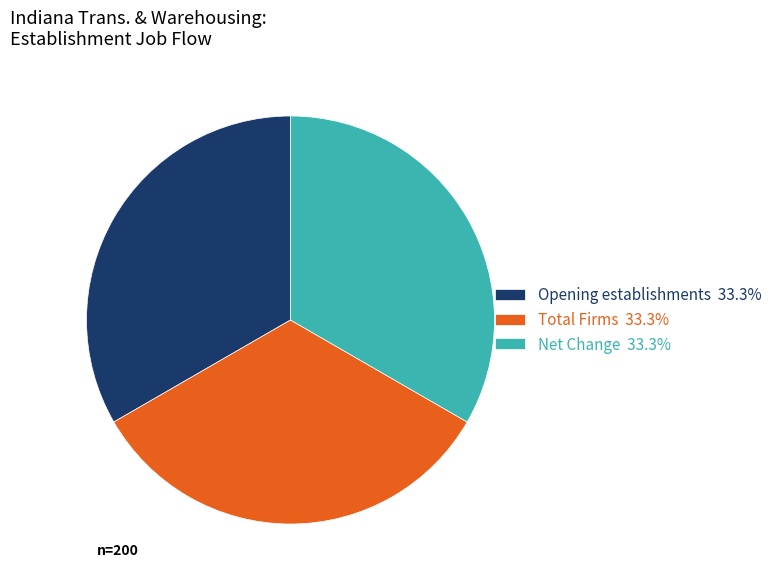

Combined, do Total Firms 33.3% and Net Change 33.3% account for over 50%?

Yes